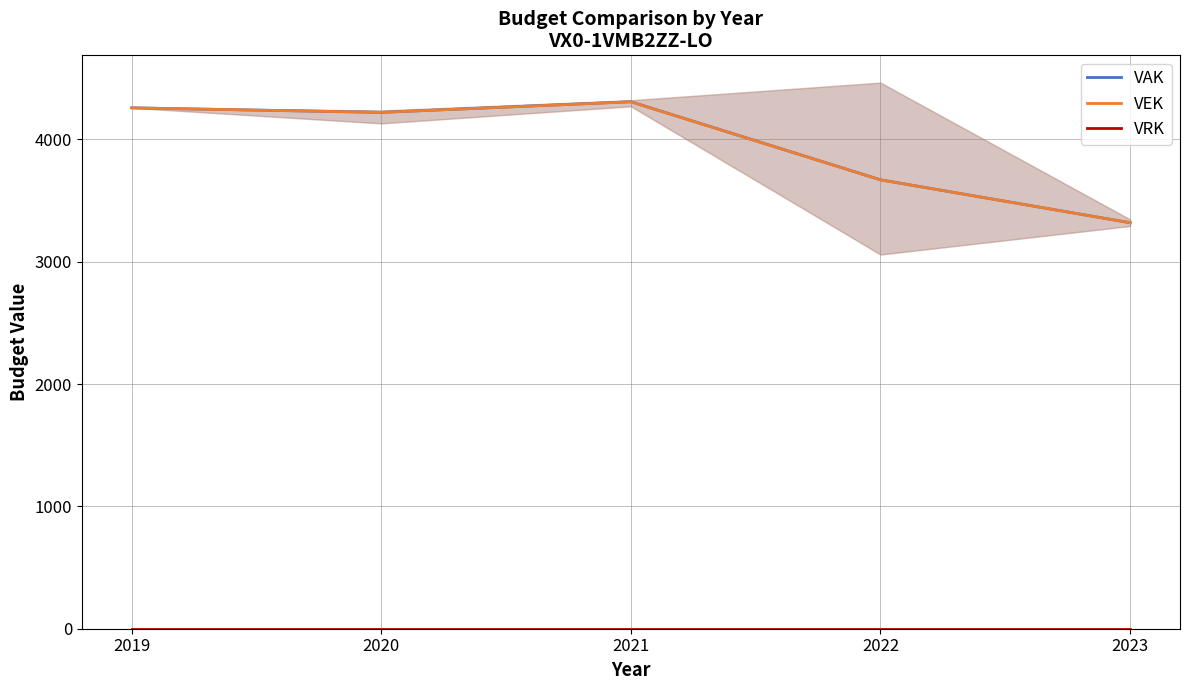

Is the value of VAK at 2023 greater than the value of VRK at 2023?

Yes